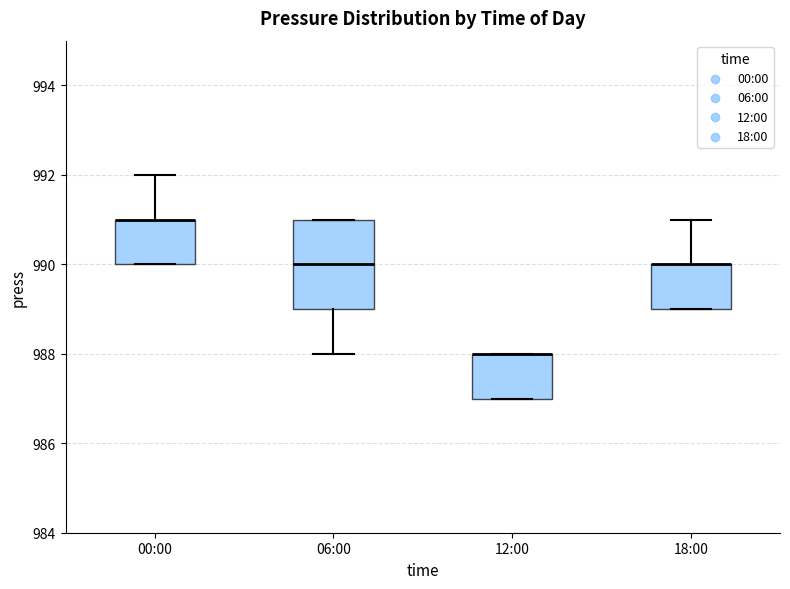

Reading left to right, read every box against the y-axis: the position of its median line, the range the box covers, and the ends of its whiskers. The values are not printed on the chart, so give them approximately, as read against the axis.

00:00: median 991 (drawn on the box's upper edge), box 990 to 991, whiskers 990 to 992
06:00: median 990, box 989 to 991, whiskers 988 to 991
12:00: median 988 (drawn on the box's upper edge), box 987 to 988, whiskers 987 to 988
18:00: median 990 (drawn on the box's upper edge), box 989 to 990, whiskers 989 to 991